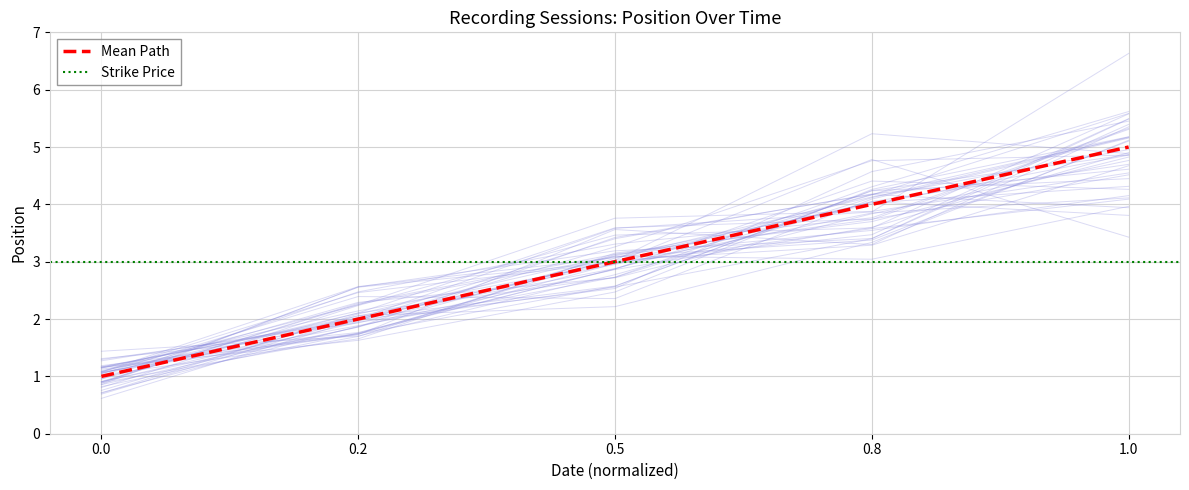

True or false: there are more than 2 points higher than both neighbors.

False